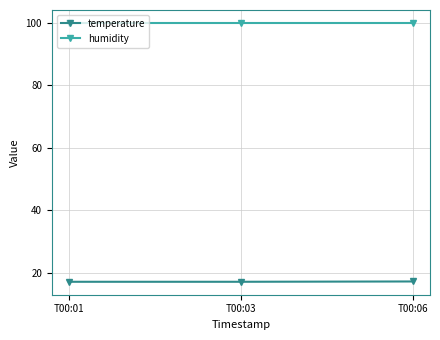

List the series in order of their overall mean, highest first.

humidity, temperature